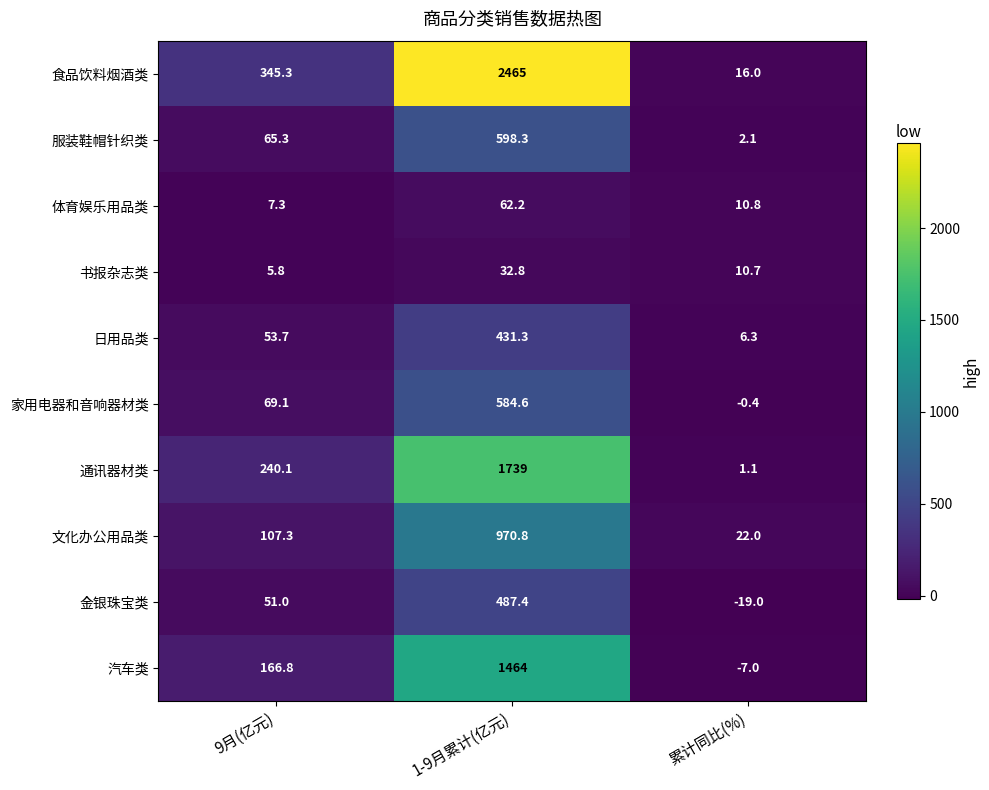

What is the average value of the 通讯器材类 series?

660.1